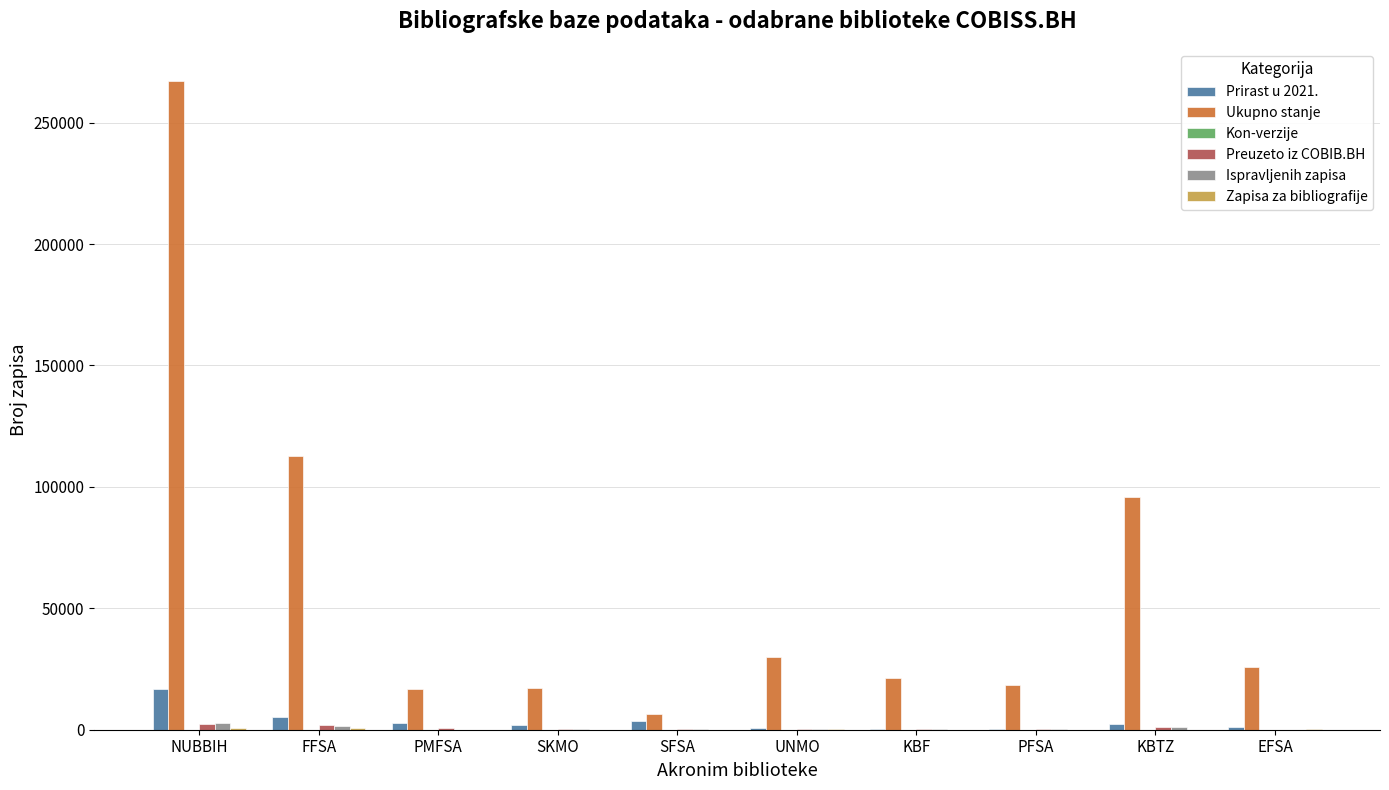

What is the maximum value shown in the chart?

267060